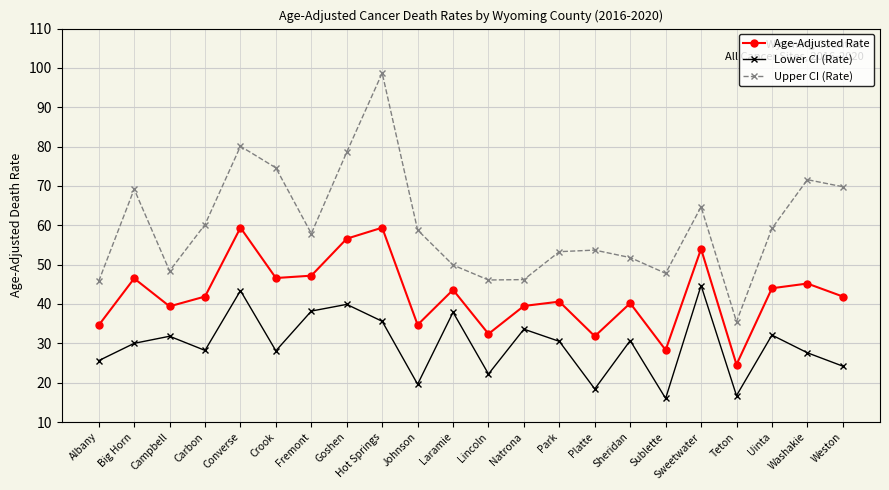

How many values in the Age-Adjusted Rate series exceed 41?

12